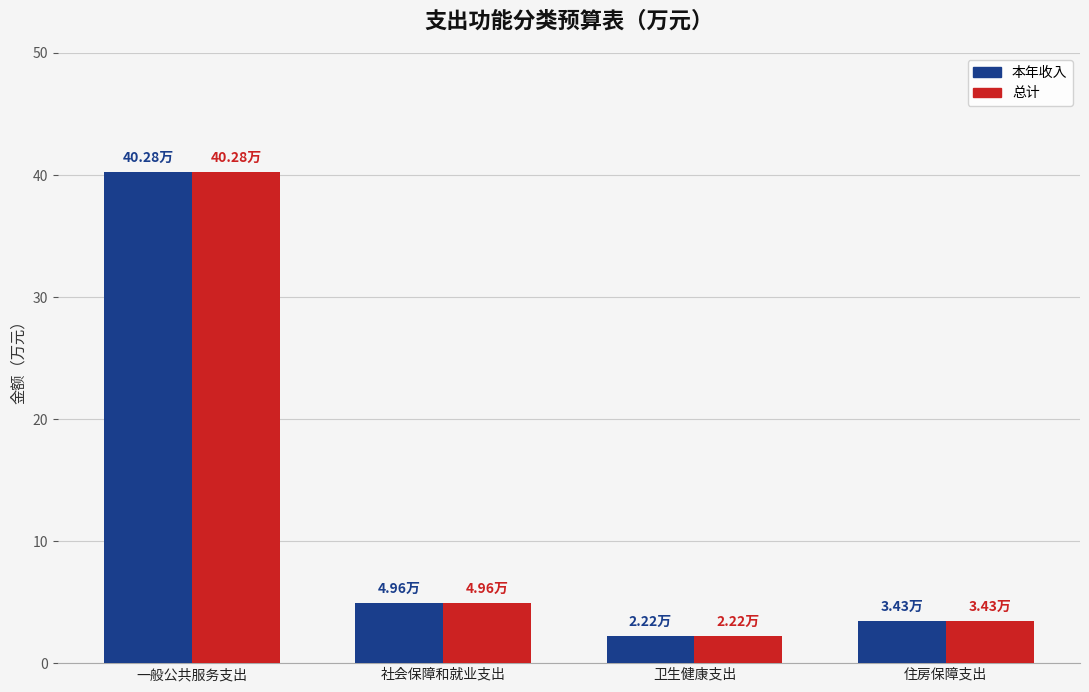

At which label does 总计 first exceed 4?

一般公共服务支出